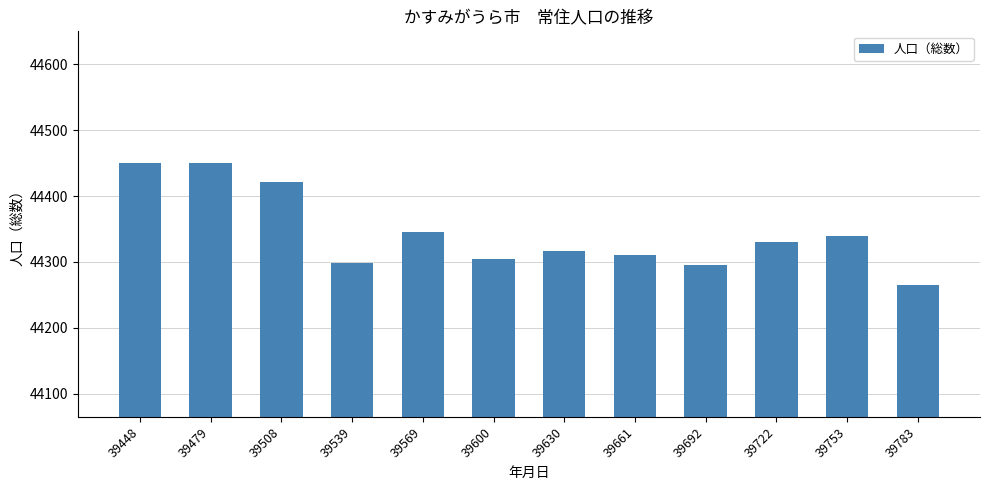

True or false: the data shows 44450 at 39479.

True